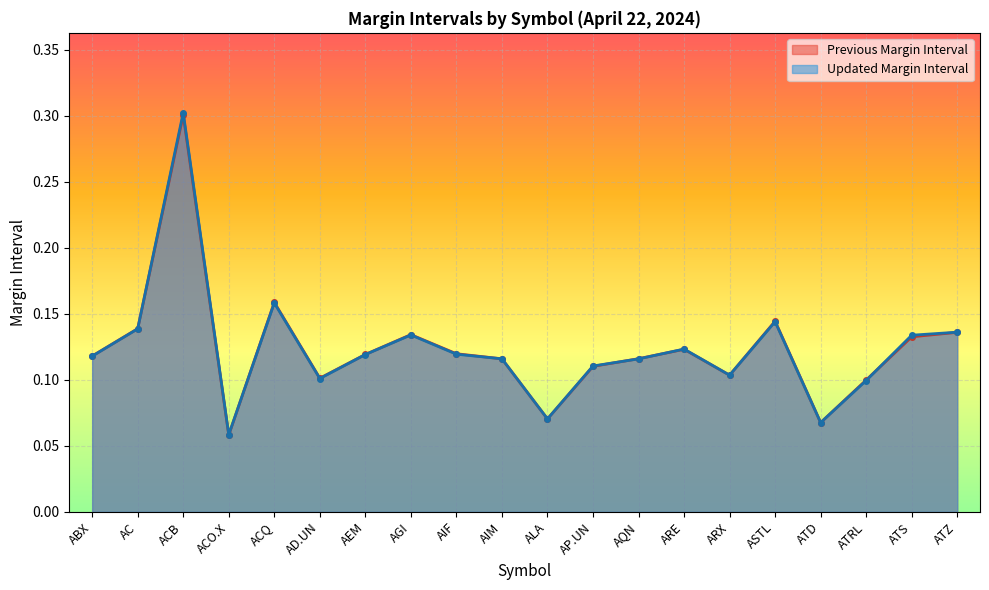

Reading right to left, transcribe all the data shown in this chart.

Previous Margin Interval: ATZ=0.1	ATS=0.1	ATRL=0.1	ATD=0.1	ASTL=0.1	ARX=0.1	ARE=0.1	AQN=0.1	AP.UN=0.1	ALA=0.1	AIM=0.1	AIF=0.1	AGI=0.1	AEM=0.1	AD.UN=0.1	ACQ=0.2	ACO.X=0.1	ACB=0.3	AC=0.1	ABX=0.1
Updated Margin Interval: ATZ=0.1	ATS=0.1	ATRL=0.1	ATD=0.1	ASTL=0.1	ARX=0.1	ARE=0.1	AQN=0.1	AP.UN=0.1	ALA=0.1	AIM=0.1	AIF=0.1	AGI=0.1	AEM=0.1	AD.UN=0.1	ACQ=0.2	ACO.X=0.1	ACB=0.3	AC=0.1	ABX=0.1